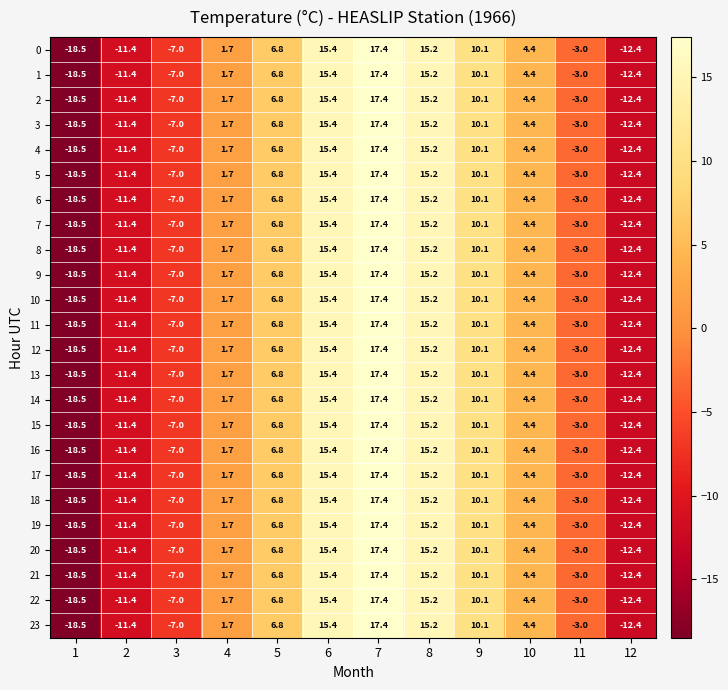

Rank the categories by 5 value from lowest to highest.

1, 12, 2, 3, 11, 4, 10, 5, 9, 8, 6, 7